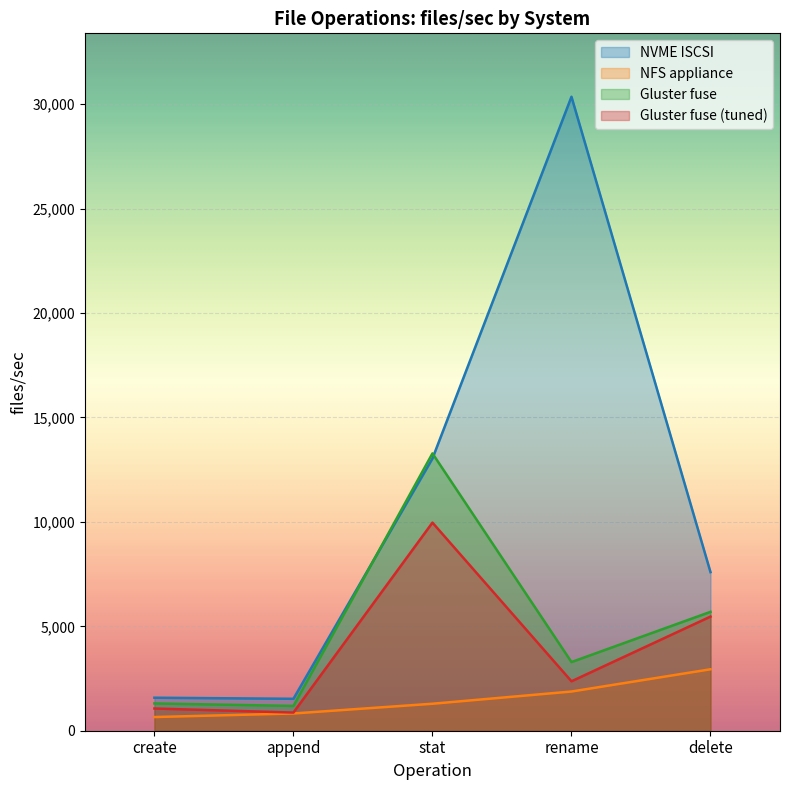

Does the chart display data point markers on the line(s)?

No